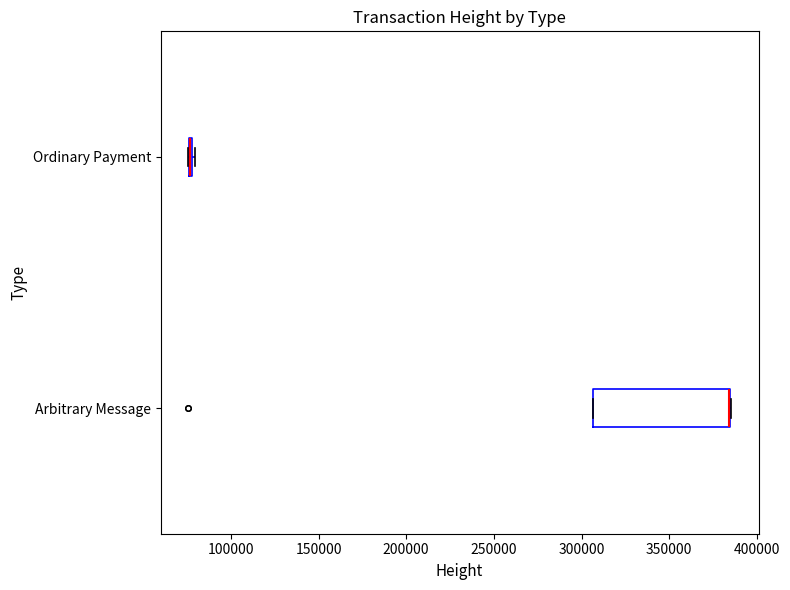

Reading bottom to top, read every box against the x-axis: the position of its median line, the range the box covers, and the ends of its whiskers. The values are not printed on the chart, so give them approximately, as read against the axis.

Arbitrary Message: median 385000 (drawn on the box's right edge), box 305000 to 385000, whiskers 305000 to 385000
Ordinary Payment: box collapsed to a line at 75000, whiskers 75000 to 80000